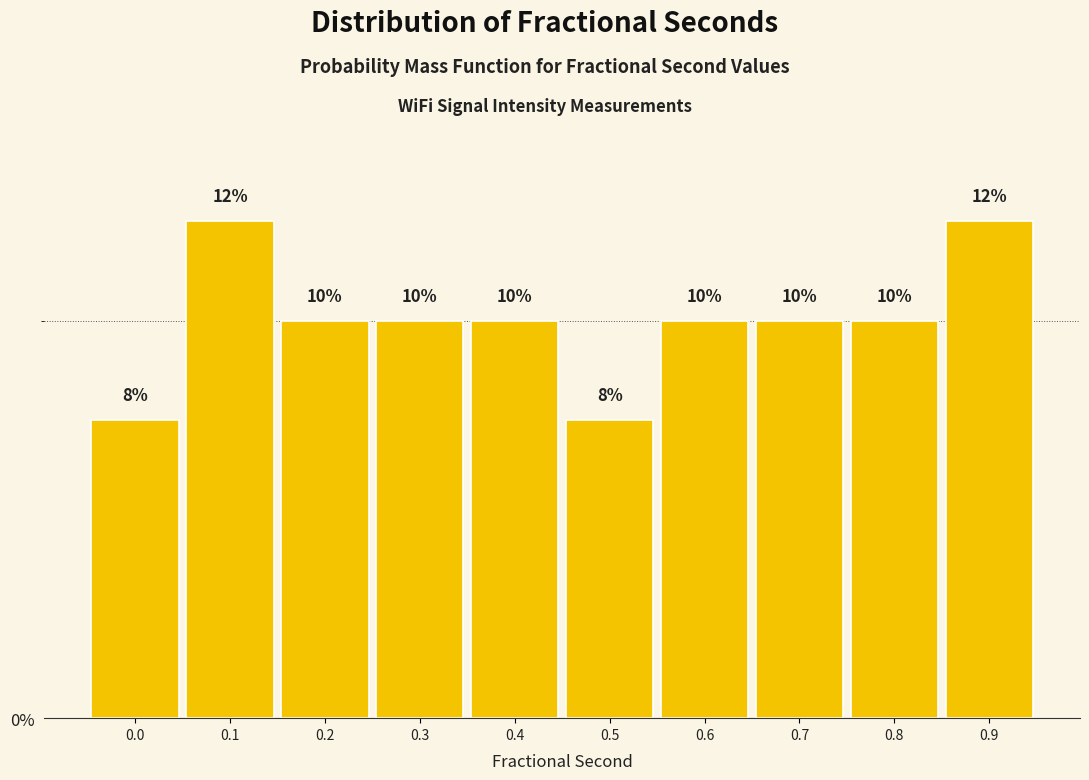

What is the sum of all values?

100.0